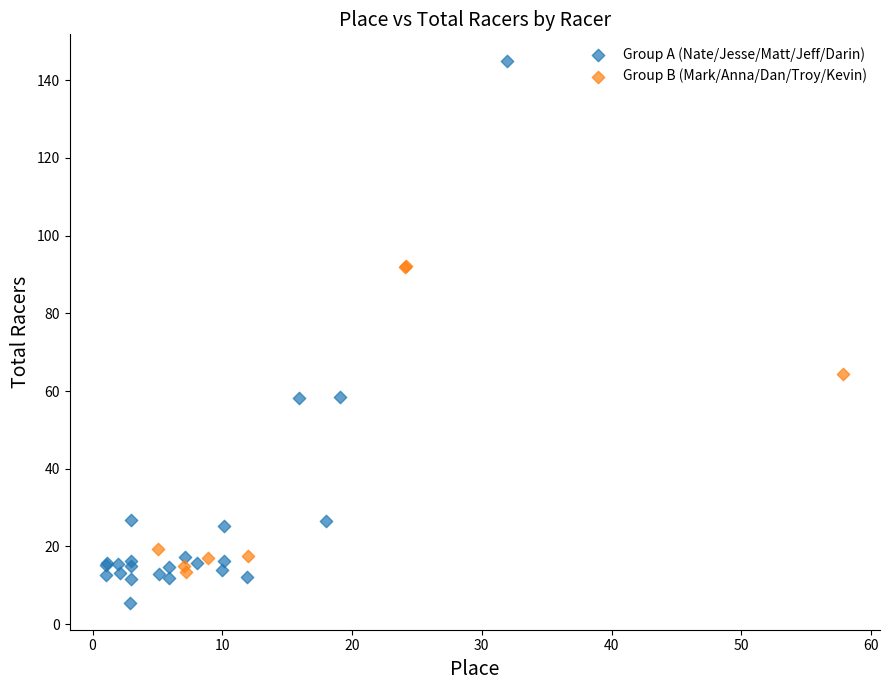

Which series reaches the maximum Y coordinate?

Group A (Nate/Jesse/Matt/Jeff/Darin)